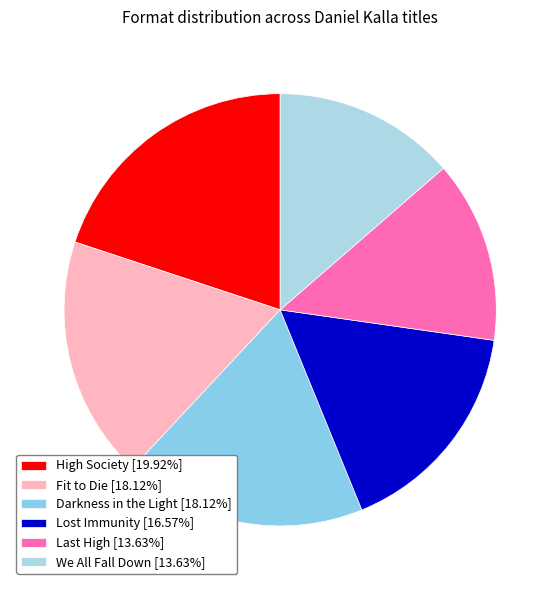

Does Darkness in the Light account for over 50% of the chart?

No